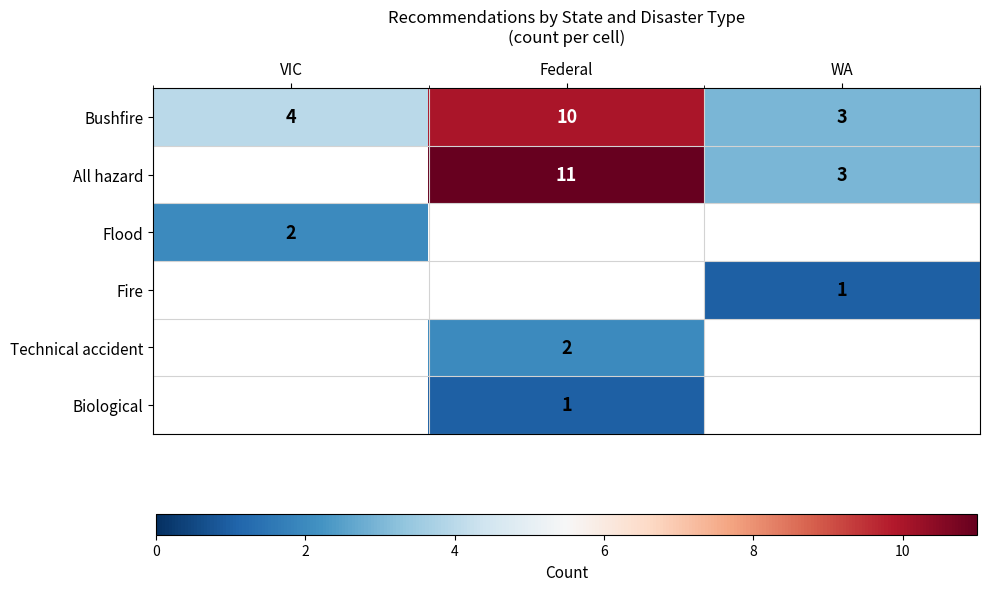

What is the spread (max minus min) of values at Federal?

10.0